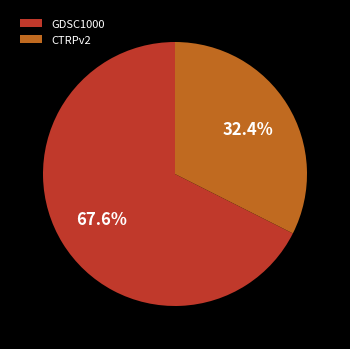

How many segments does this pie chart have?

2